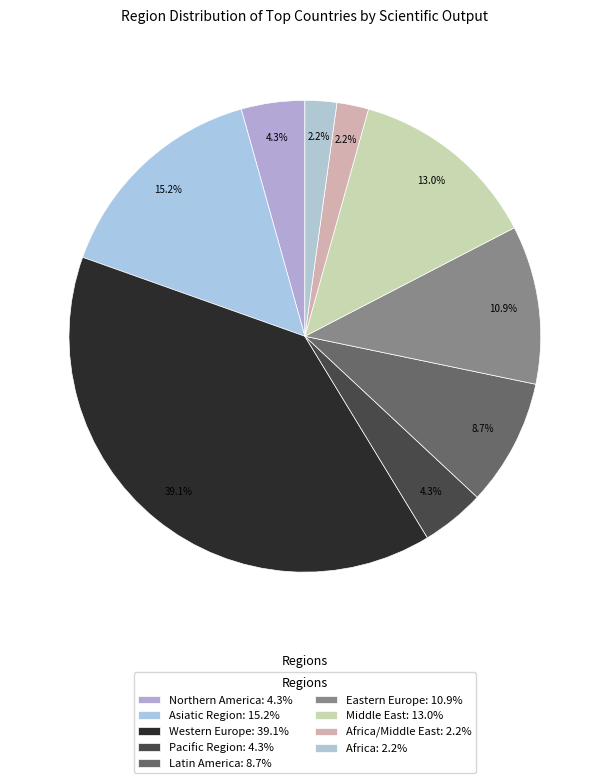

How many segments does this pie chart have?

9